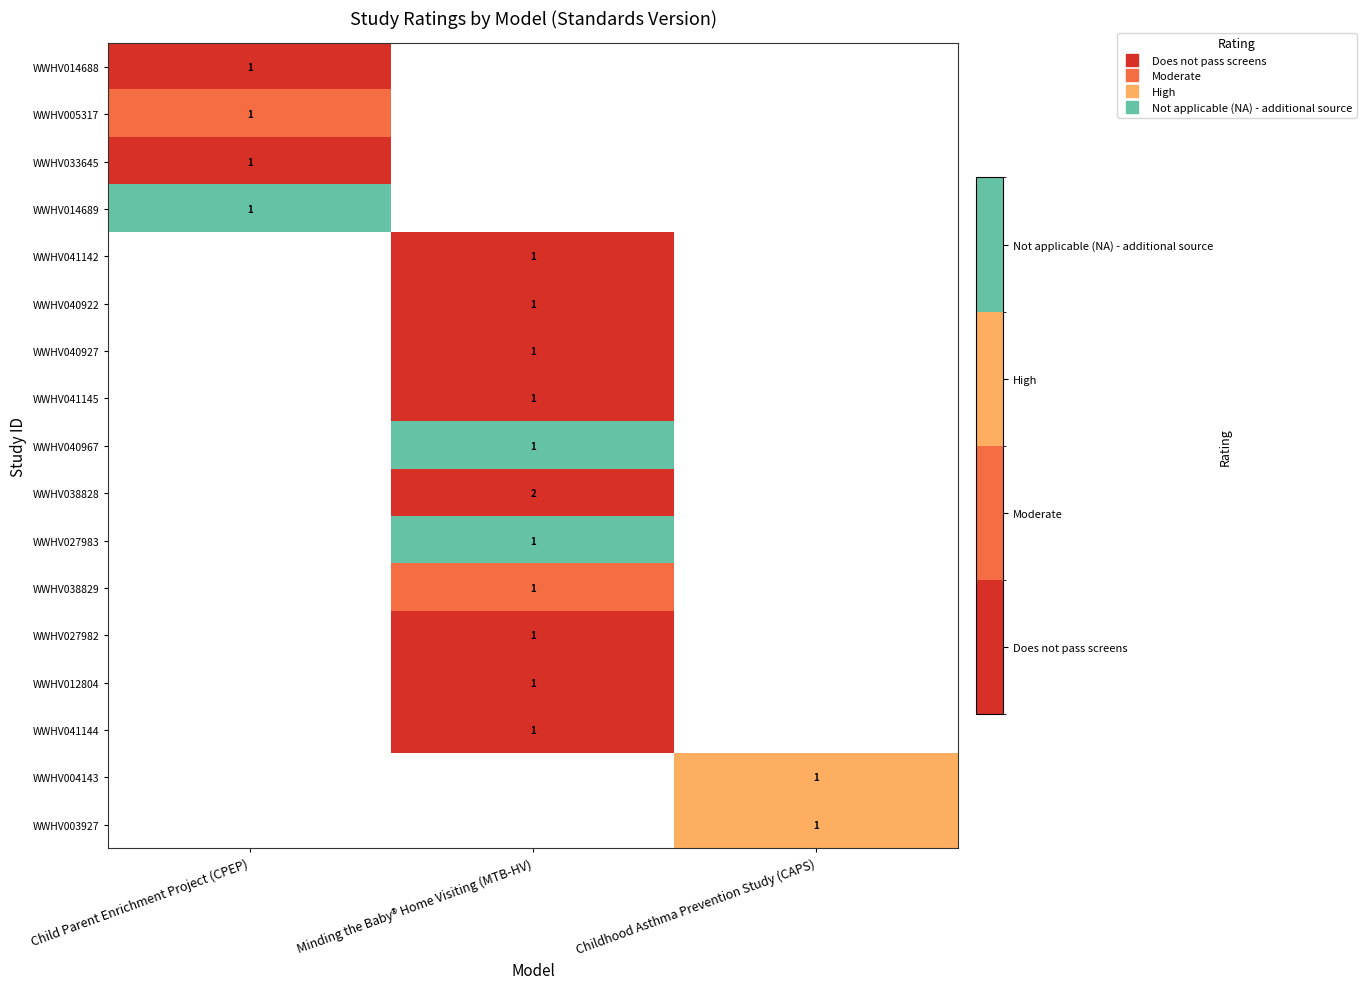

Which label corresponds to the smallest value in the chart?

Child Parent Enrichment Project (CPEP)